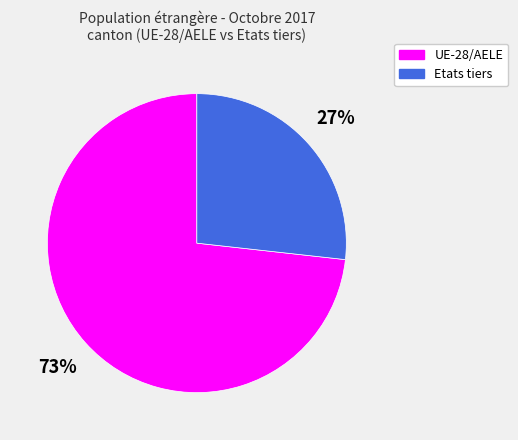

What percentage is the Etats tiers slice, to the nearest percent?

27%